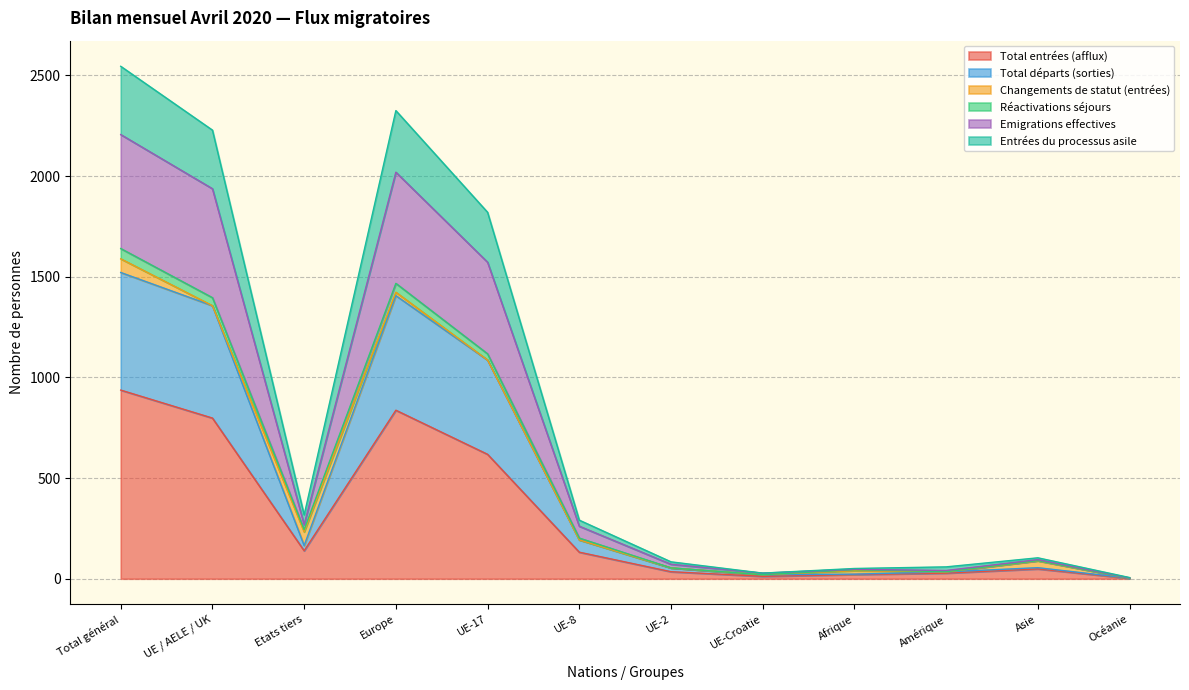

What is the highest value of the Total entrées (afflux) series?

937